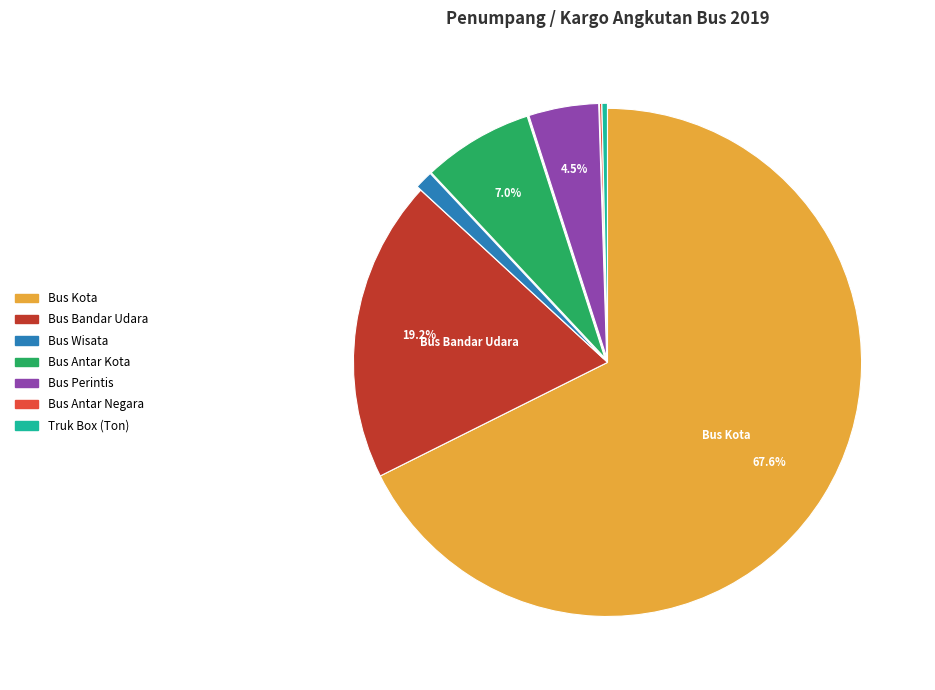

To the nearest percent, what percentage of the pie is Bus Bandar Udara?

19%